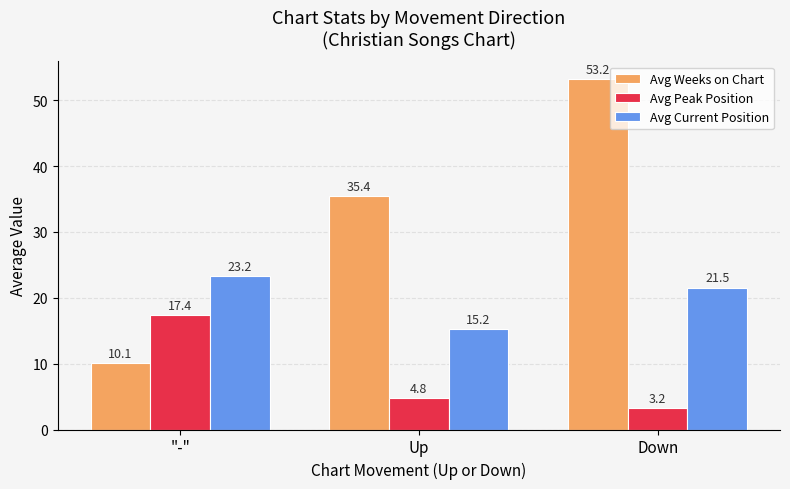

What is the difference between the maximum and minimum values in the Avg Current Position series?

8.0